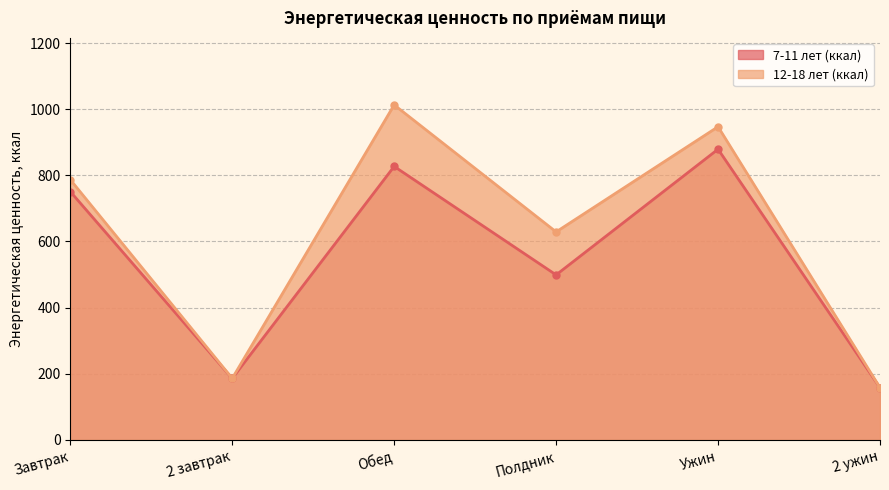

Which category has the lowest value in the 12-18 лет (ккал) series?

2 ужин